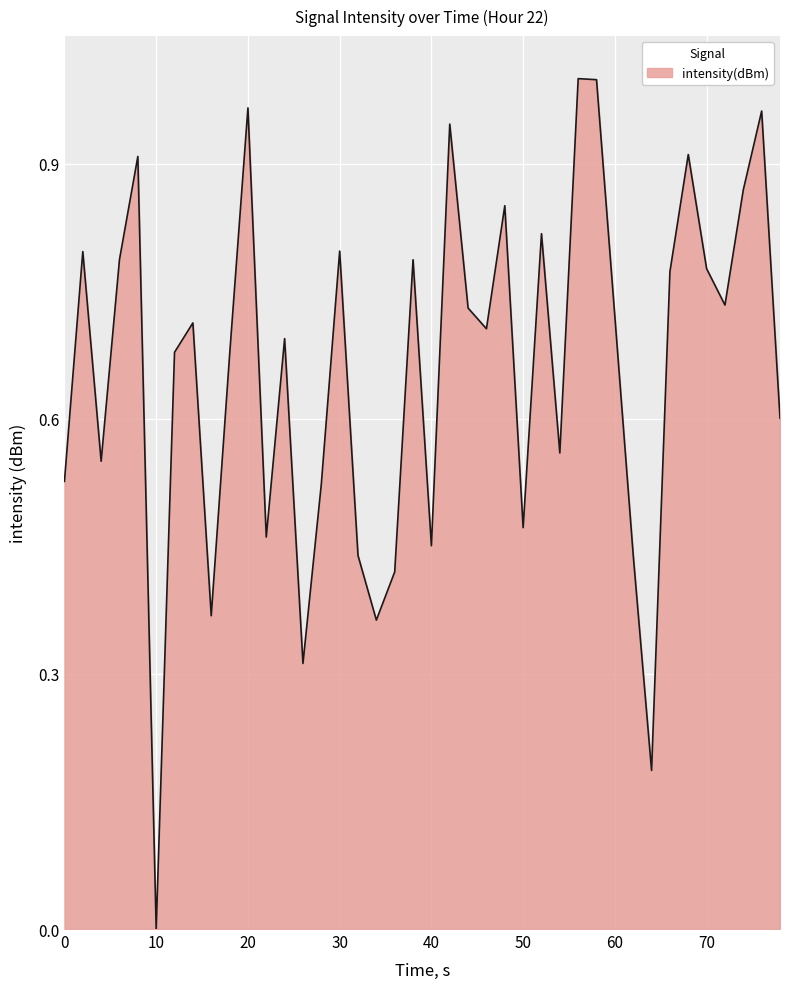

The value at 70 is 1.1. True or false?

False